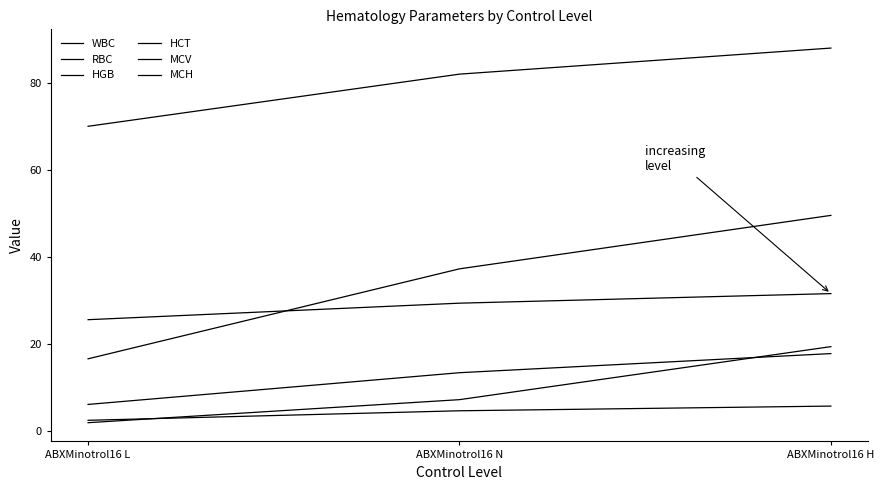

Reading right to left, what are all the values shown in this chart?

WBC: ABXMinotrol16 H=19.3	ABXMinotrol16 N=7.1	ABXMinotrol16 L=1.8
RBC: ABXMinotrol16 H=5.6	ABXMinotrol16 N=4.5	ABXMinotrol16 L=2.4
HGB: ABXMinotrol16 H=17.7	ABXMinotrol16 N=13.3	ABXMinotrol16 L=6.0
HCT: ABXMinotrol16 H=49.5	ABXMinotrol16 N=37.2	ABXMinotrol16 L=16.5
MCV: ABXMinotrol16 H=88.0	ABXMinotrol16 N=82.0	ABXMinotrol16 L=70.0
MCH: ABXMinotrol16 H=31.5	ABXMinotrol16 N=29.3	ABXMinotrol16 L=25.5